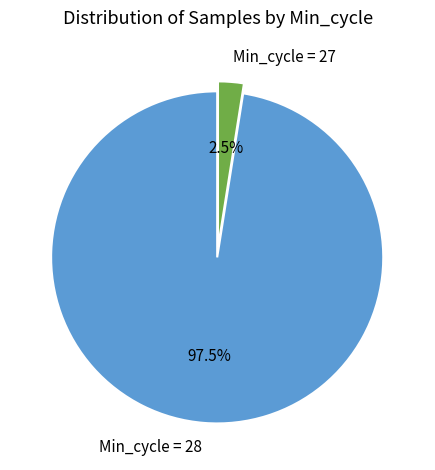

Which has a higher value, Min_cycle = 28 or Min_cycle = 27?

Min_cycle = 28